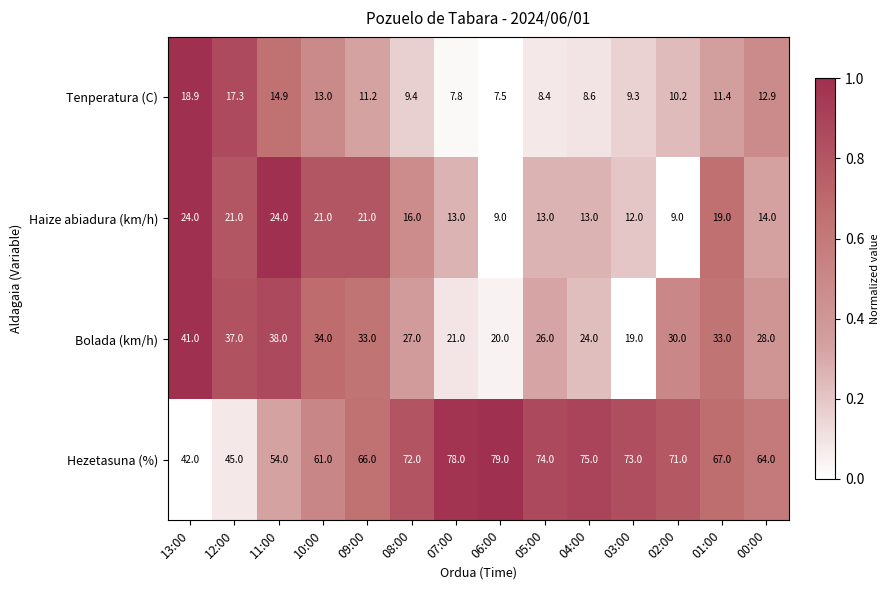

What is the difference between the maximum and minimum values in the Haize abiadura (km/h) series?

15.0